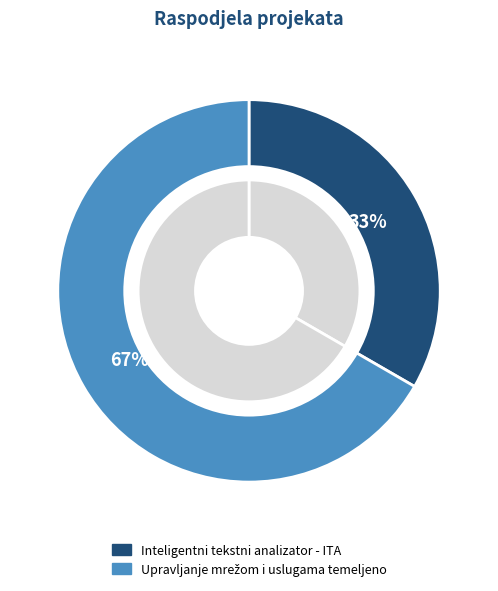

What percentage is the Upravljanje mrežom i uslugama temeljeno slice, to the nearest percent?

67%